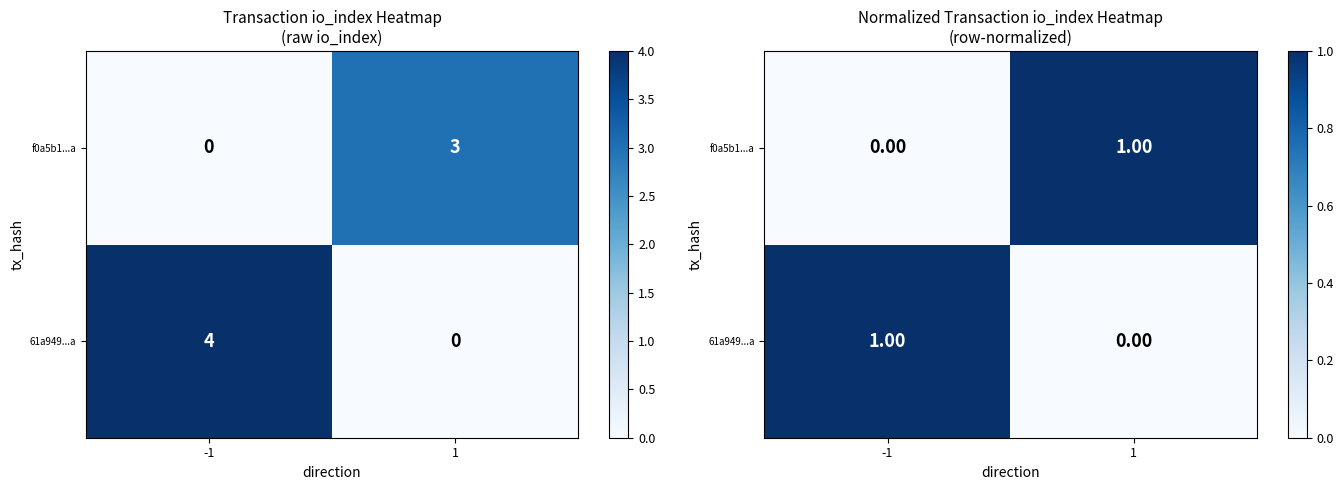

The value of f0a5b1...a at -1 is 1. True or false?

False